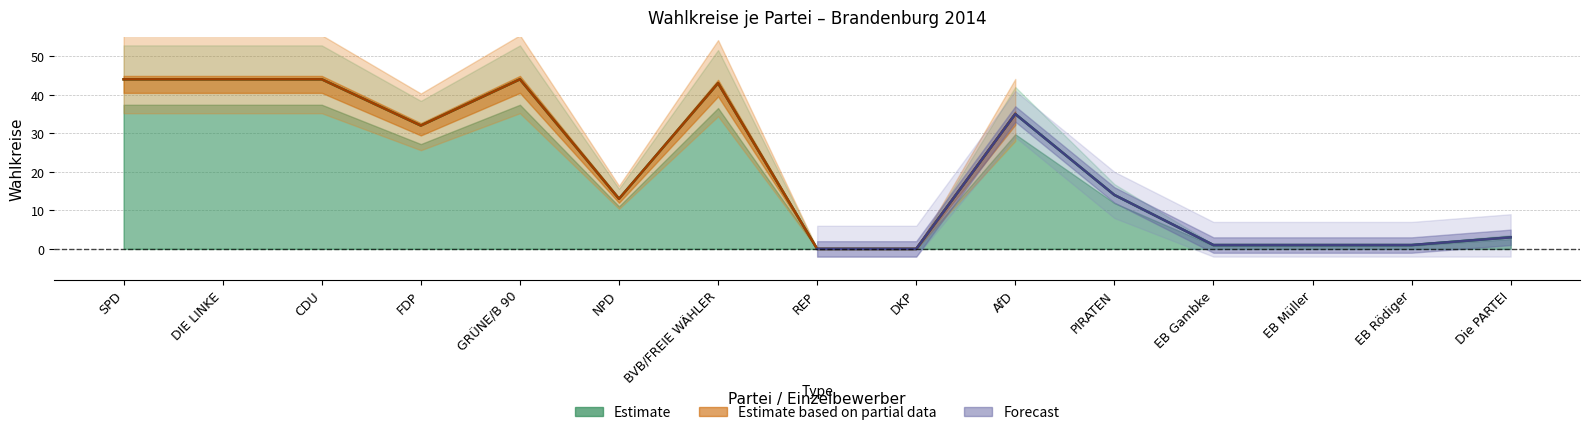

At which category does the data reach its first local peak?

GRÜNE/B 90